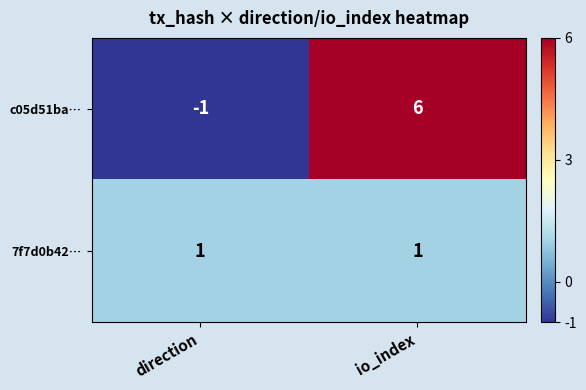

What is the difference between the highest and lowest values at direction?

2